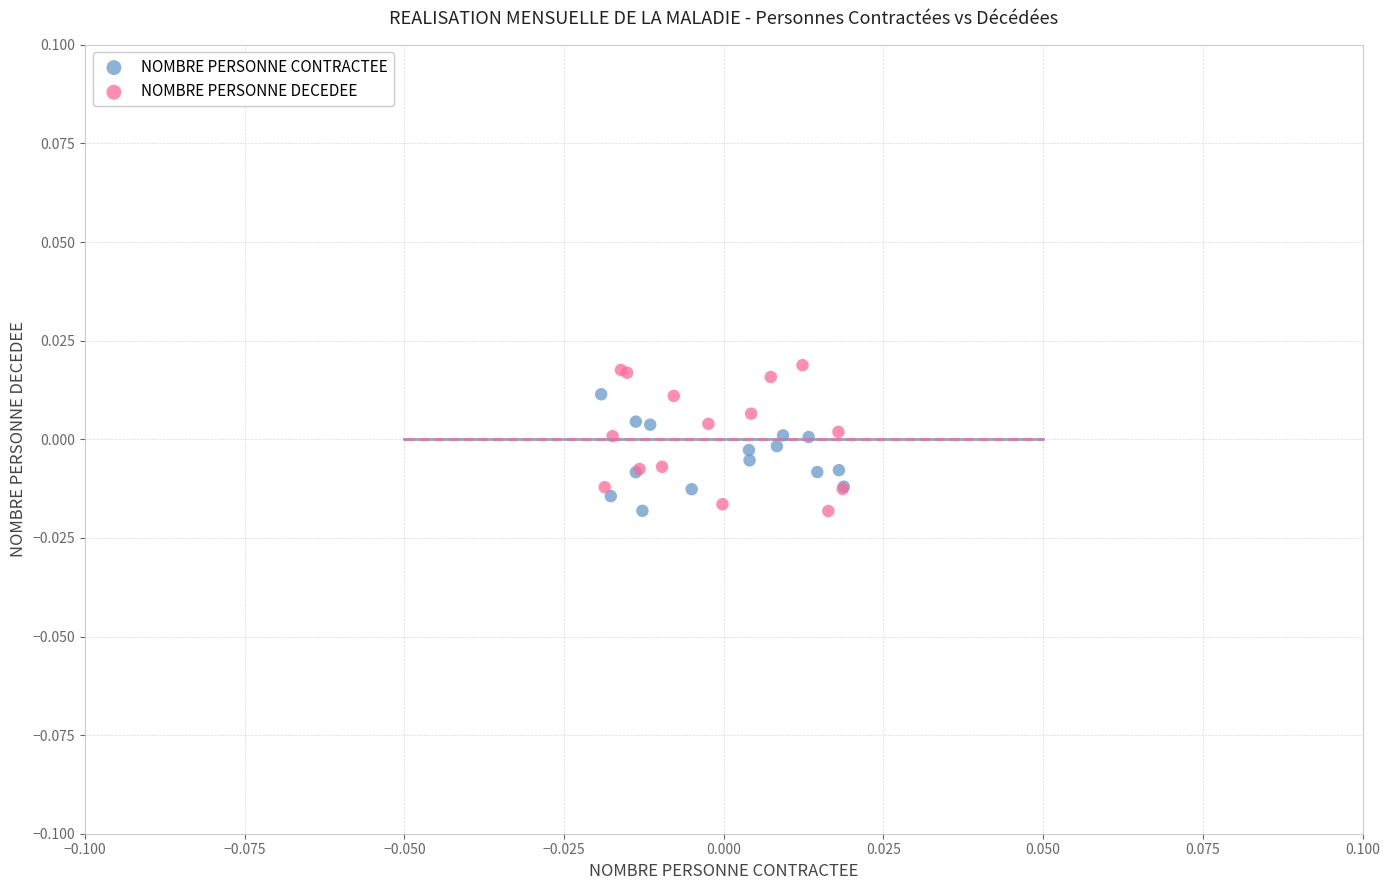

Which series has the largest Y range (max minus min)?

NOMBRE PERSONNE DECEDEE